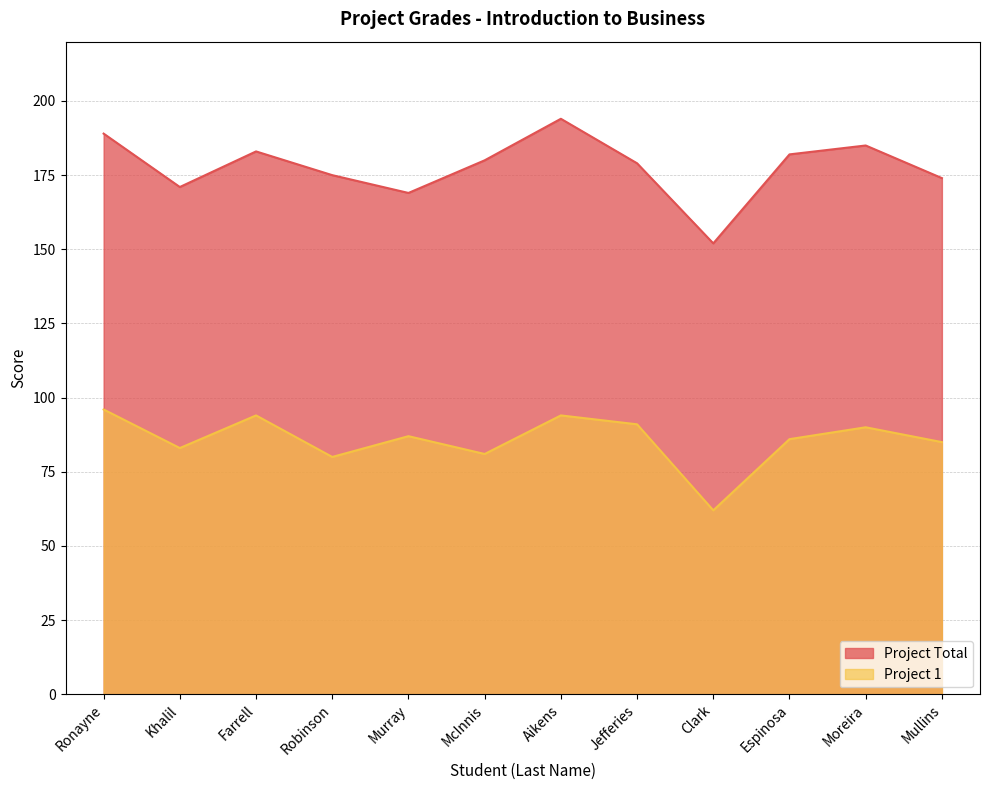

What is the label of the 9th point from the right?

Robinson